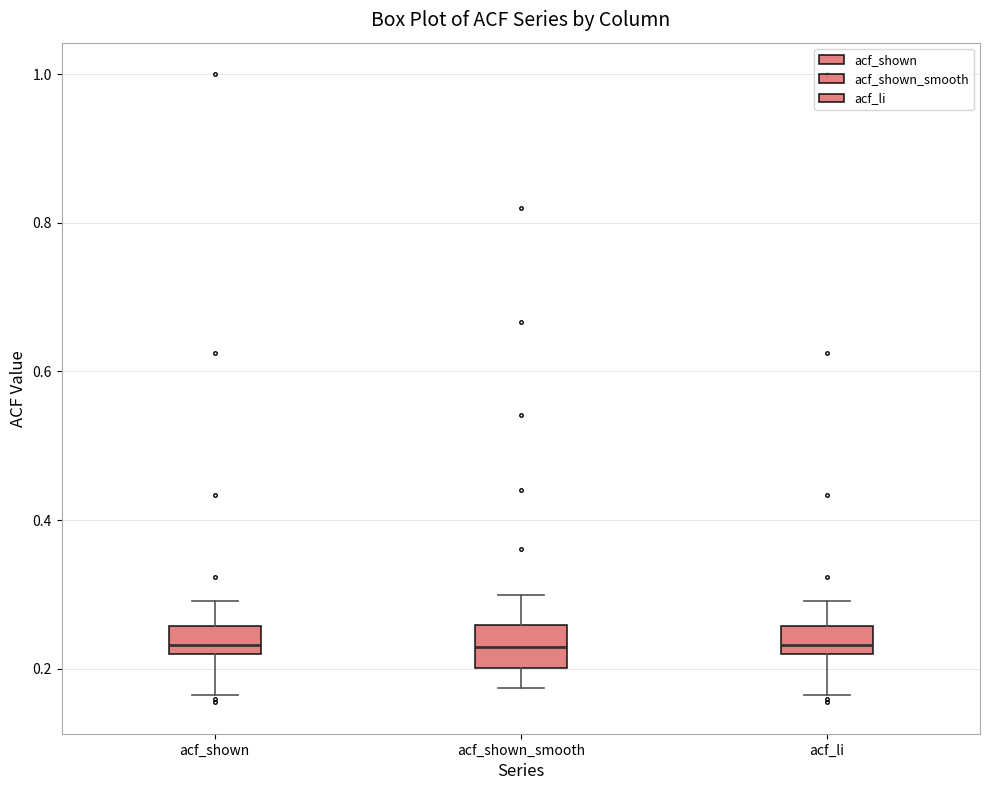

Where is the upper edge of the box for acf_li on the y-axis? The values are not printed on the chart, so give them approximately, as read against the axis.

0.26